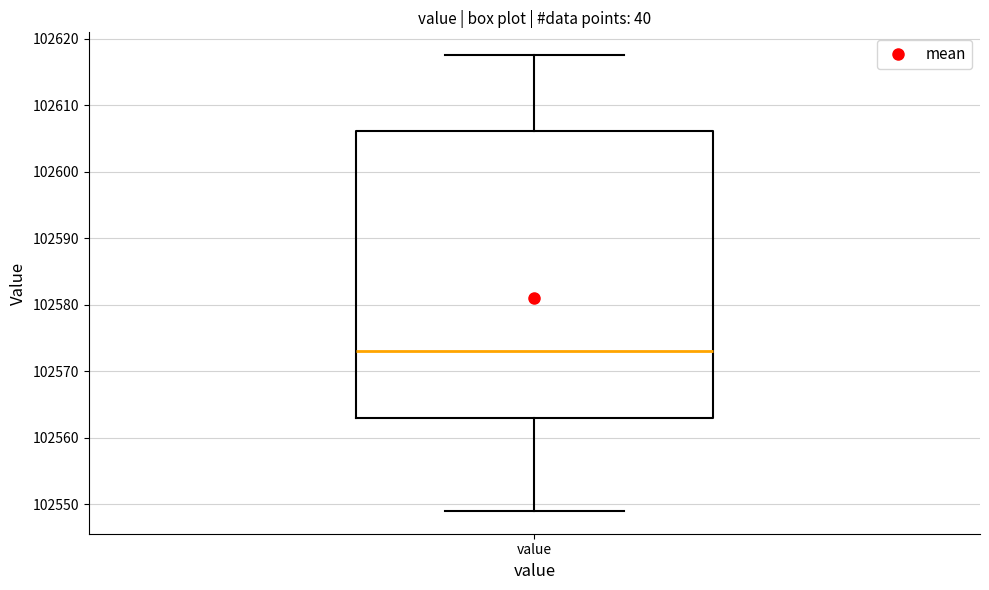

Read this box plot against the y-axis: the position of the median line, the range covered by the box, and the ends of both whiskers. The values are not printed on the chart, so give them approximately, as read against the axis.

median 102573, box 102563 to 102606, whiskers 102549 to 102618